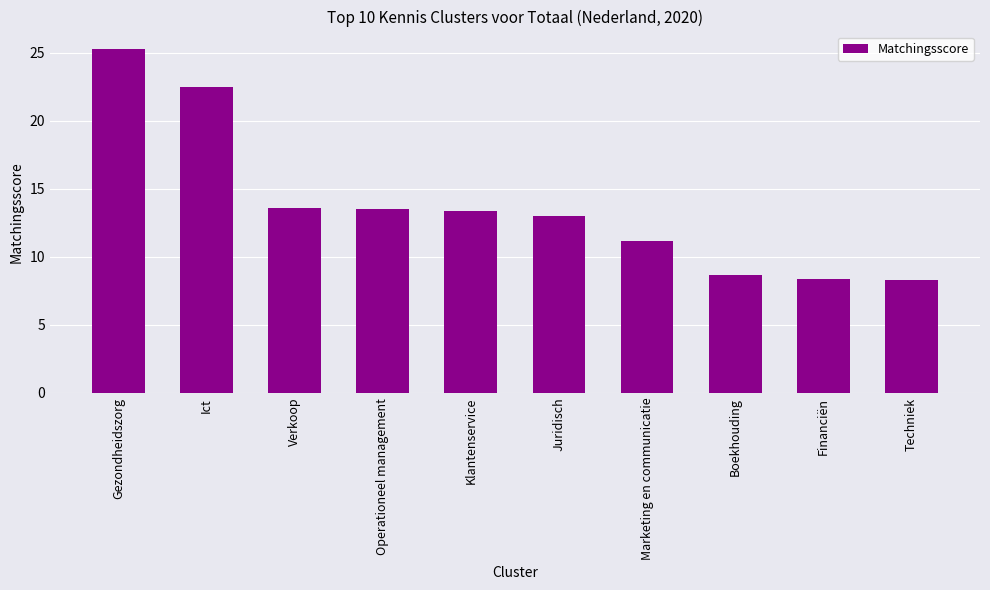

What is the difference between the maximum and minimum values?

17.0